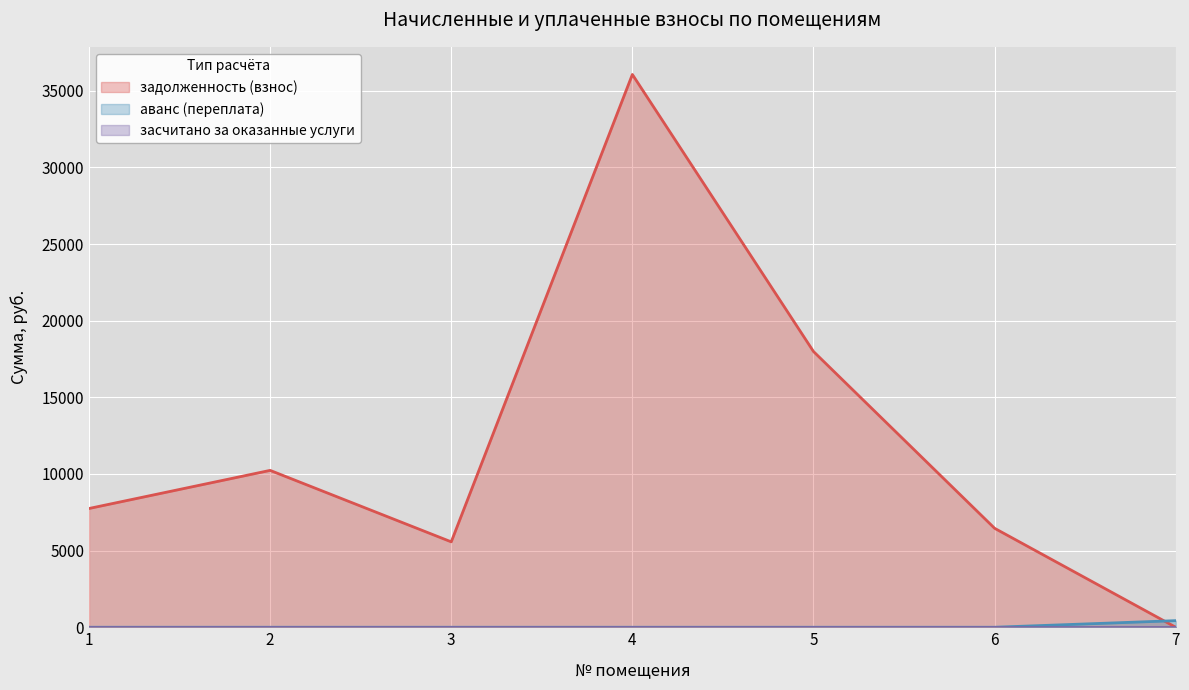

What is the sum of the задолженность (взнос) values at 3 and 4?

41630.1